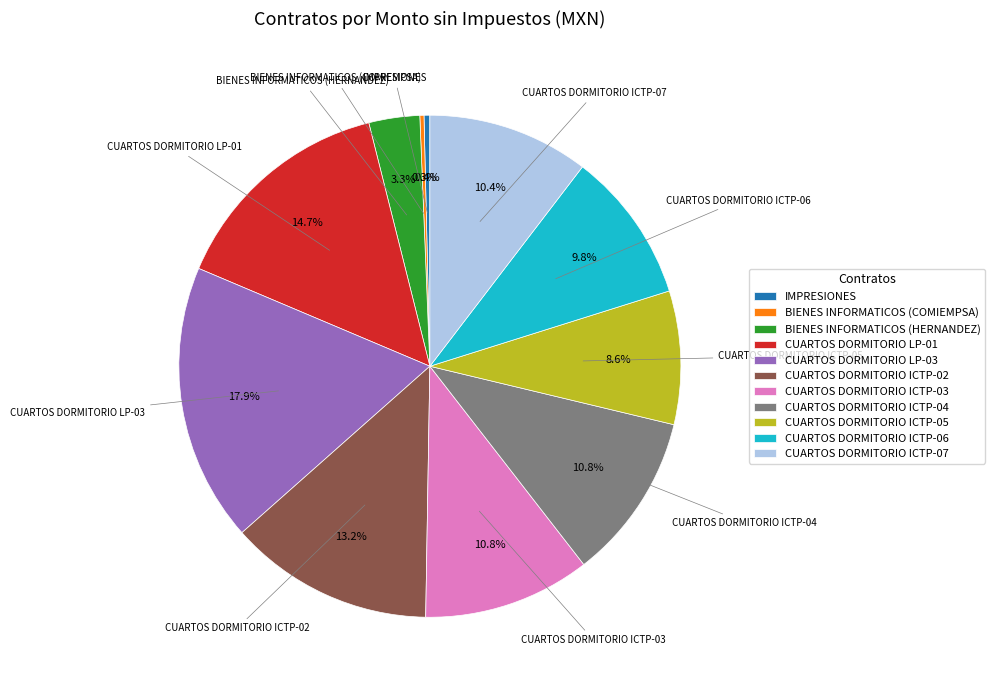

Approximately how many times larger is the value at CUARTOS DORMITORIO LP-03 compared to CUARTOS DORMITORIO ICTP-03?

1.7